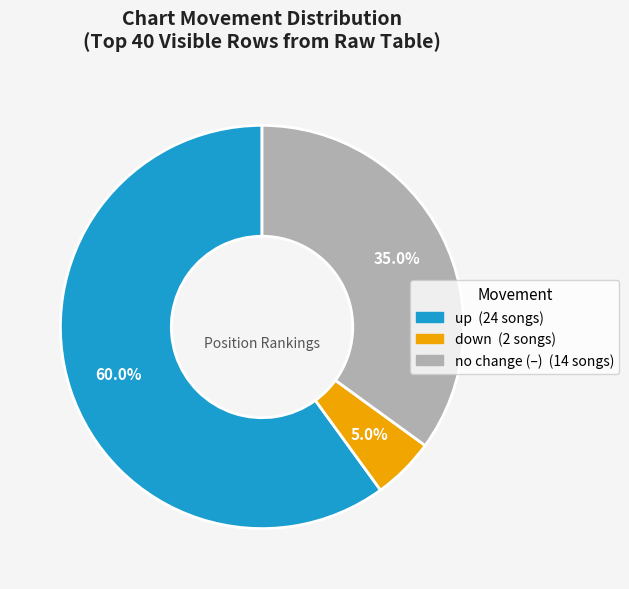

Is there a majority slice in this chart?

Yes